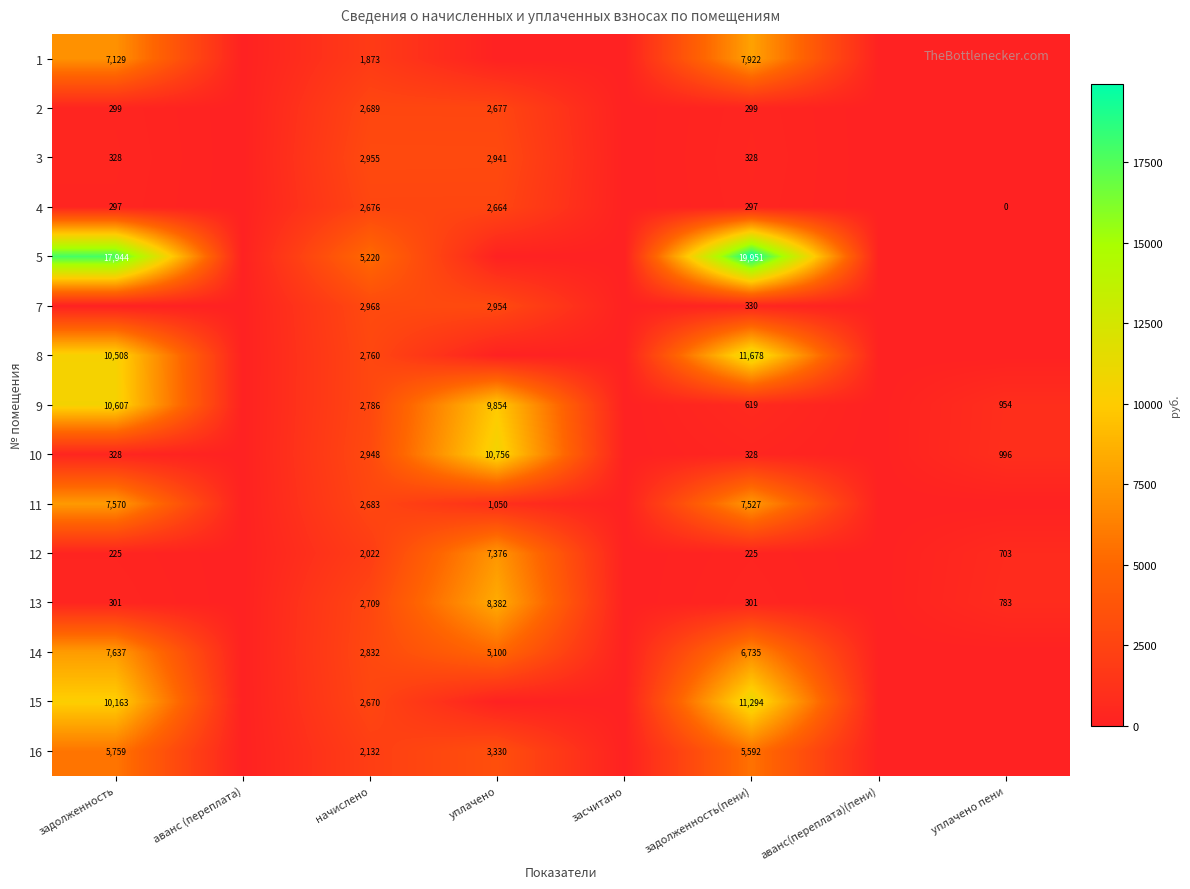

True or false: 3 has a value of 4691 at начислено.

False